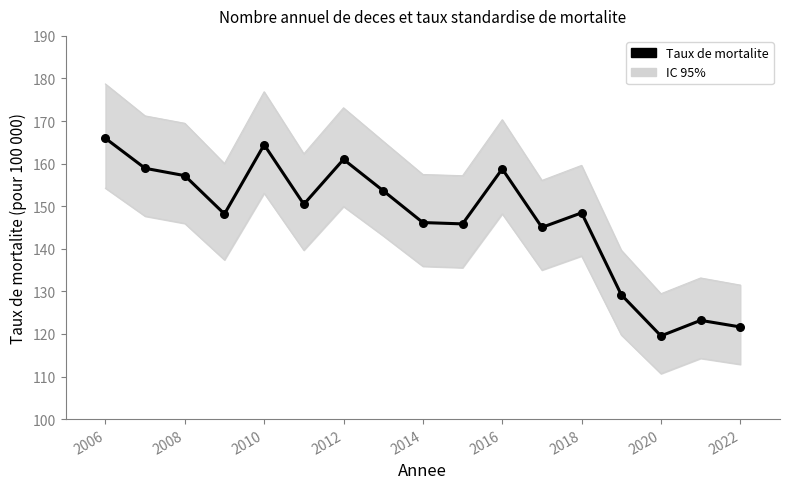

At which category is the sum across all series the highest?

2006